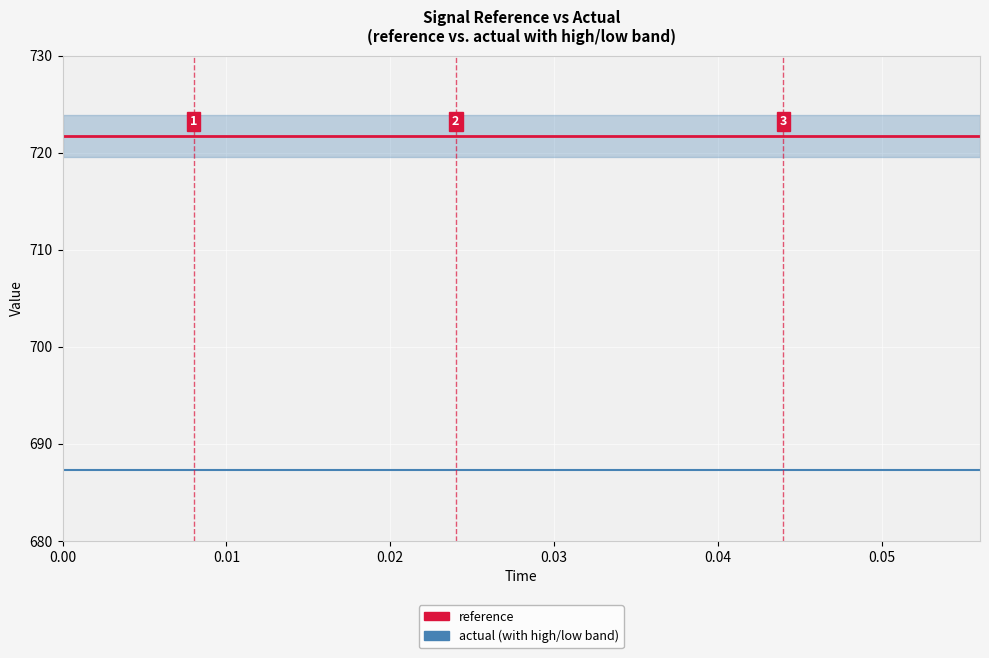

The reference series shows 721.7 at 0.03. True or false?

True